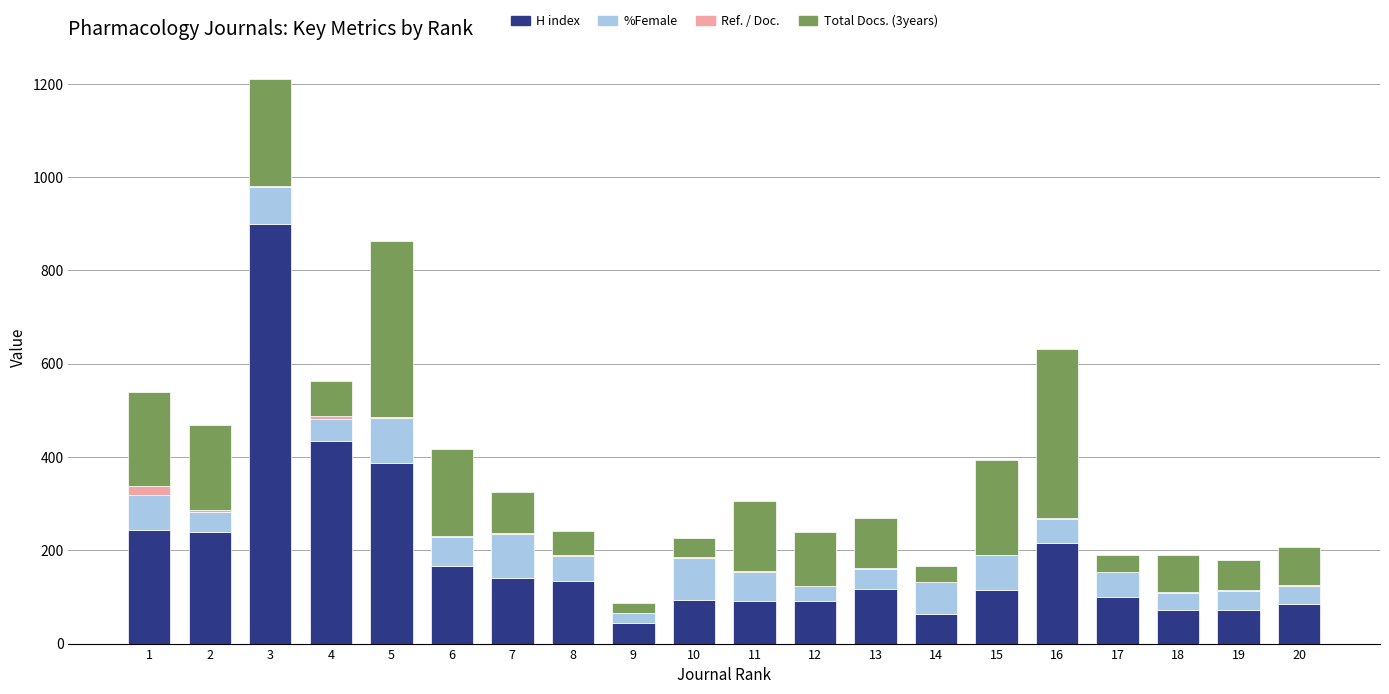

What is the highest value of the H index series?

900